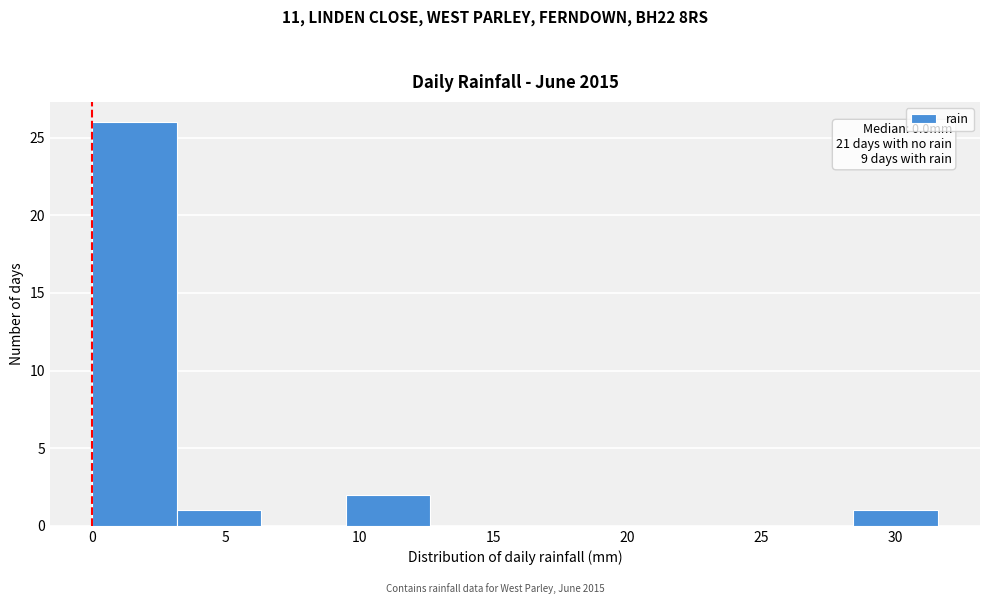

Which range on the x-axis has the tallest bar?

0.0 to 3.0